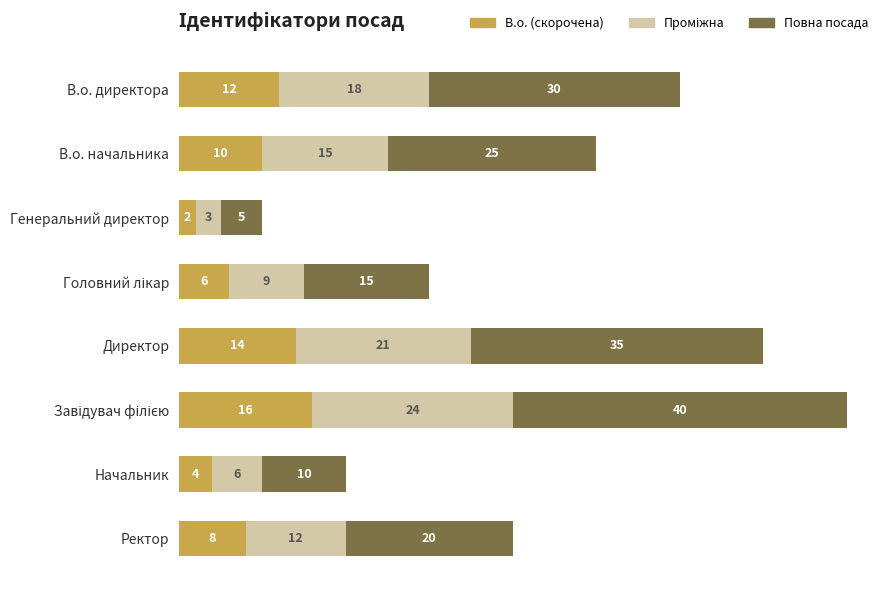

At which label does В.о. (скорочена) reach its minimum?

Генеральний директор